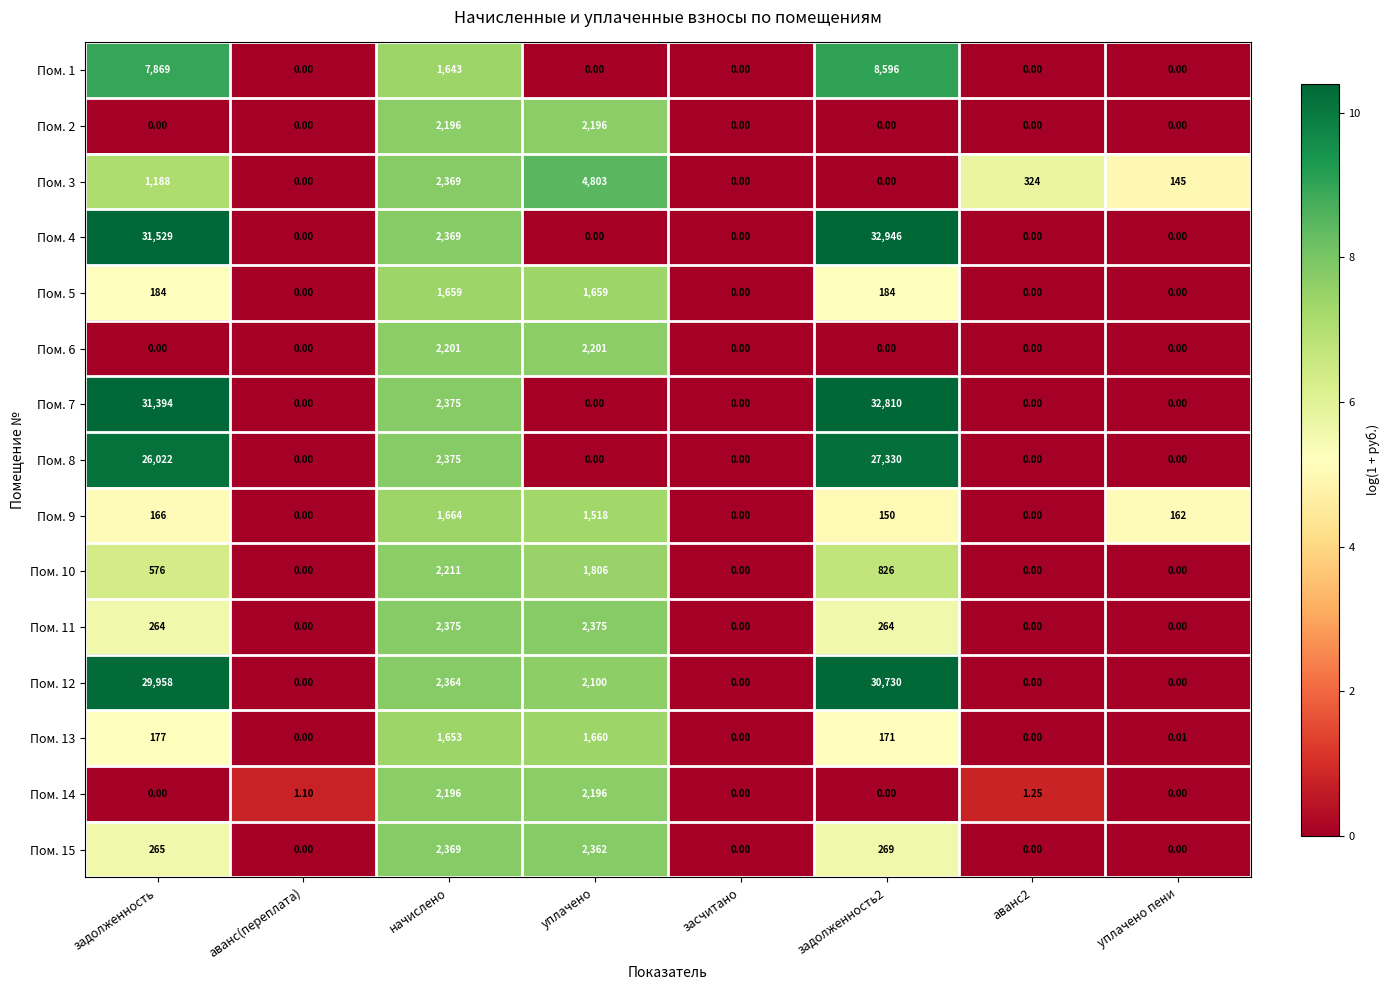

At how many categories does at least one series exceed 2?

6